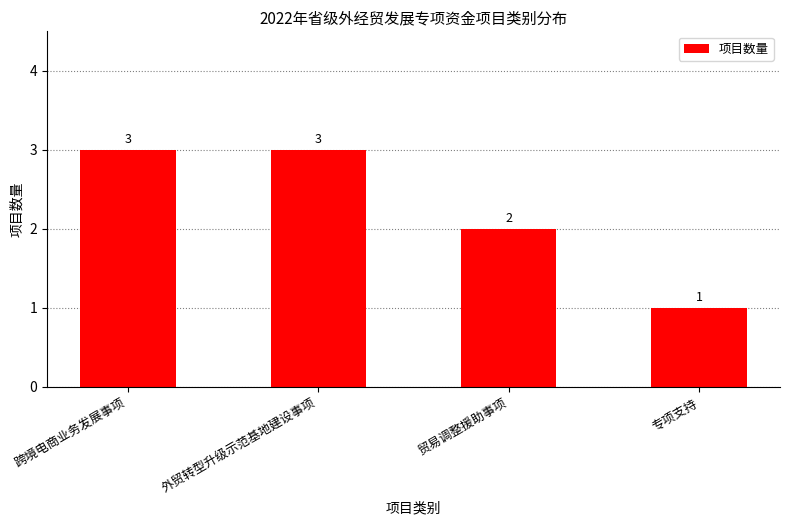

What is the change in value from 贸易调整援助事项 to 专项支持?

-1